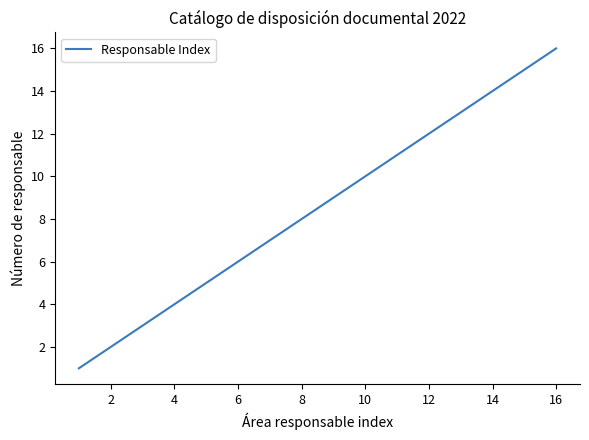

What is the difference between the maximum and minimum values?

15